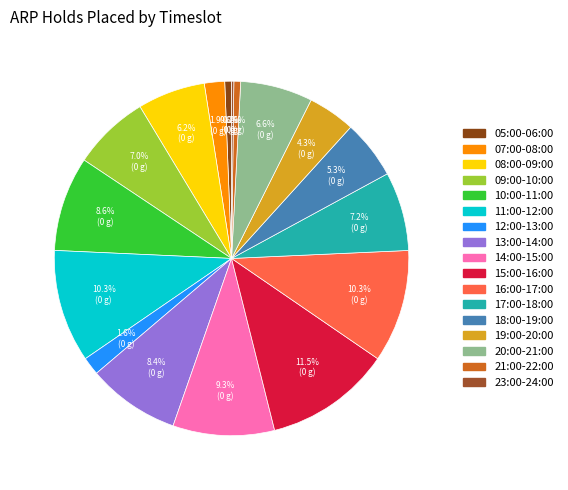

How many segments does this pie chart have?

17